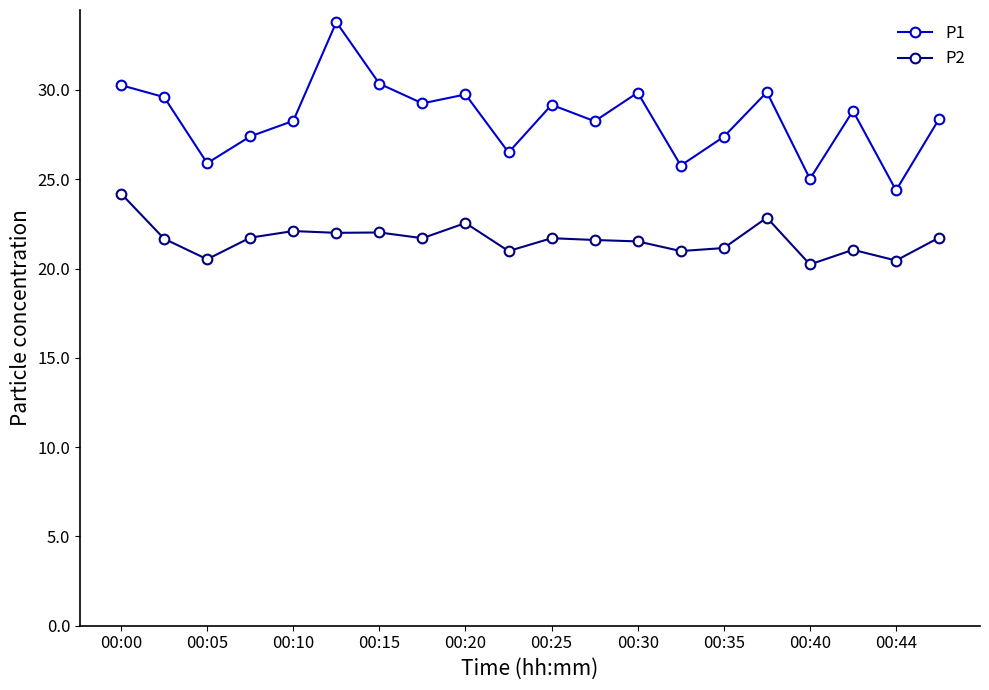

True or false: P2 and P1 cross at least once.

False